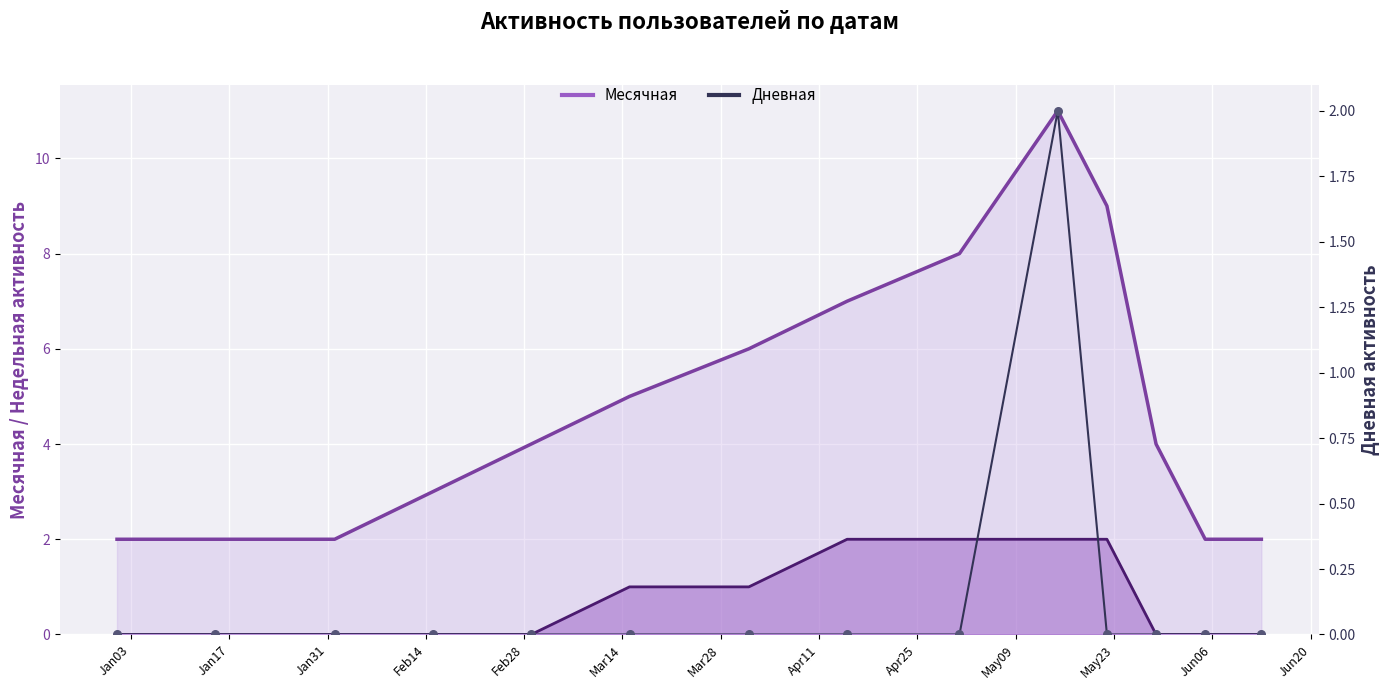

Is the value of Дневная (line) at Jun20 greater than the value of Дневная at Jun06?

No